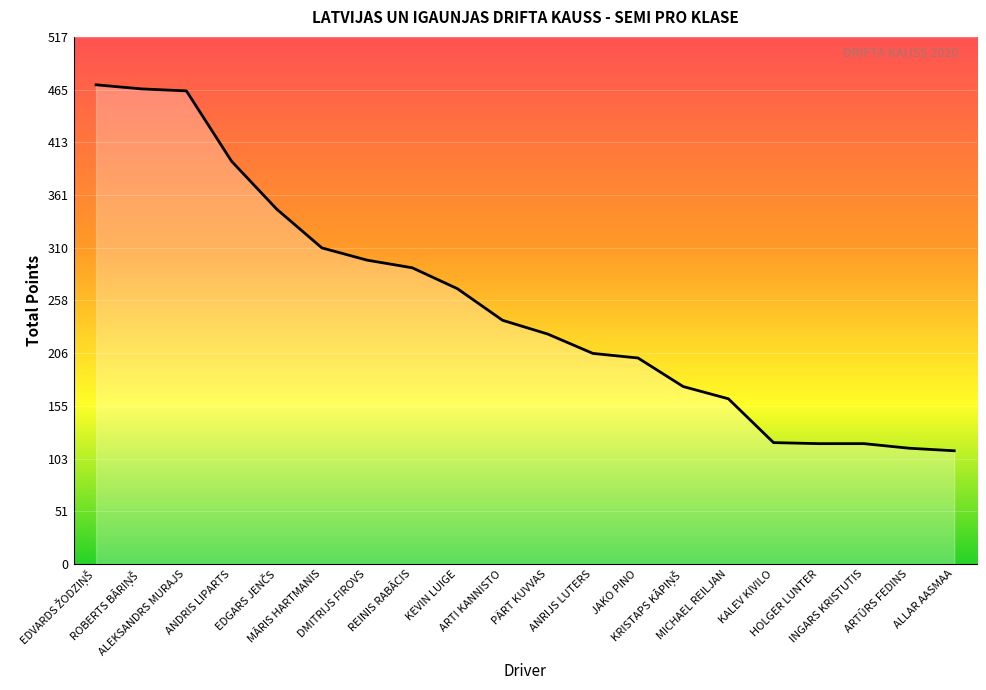

How many series are shown in this chart?

1